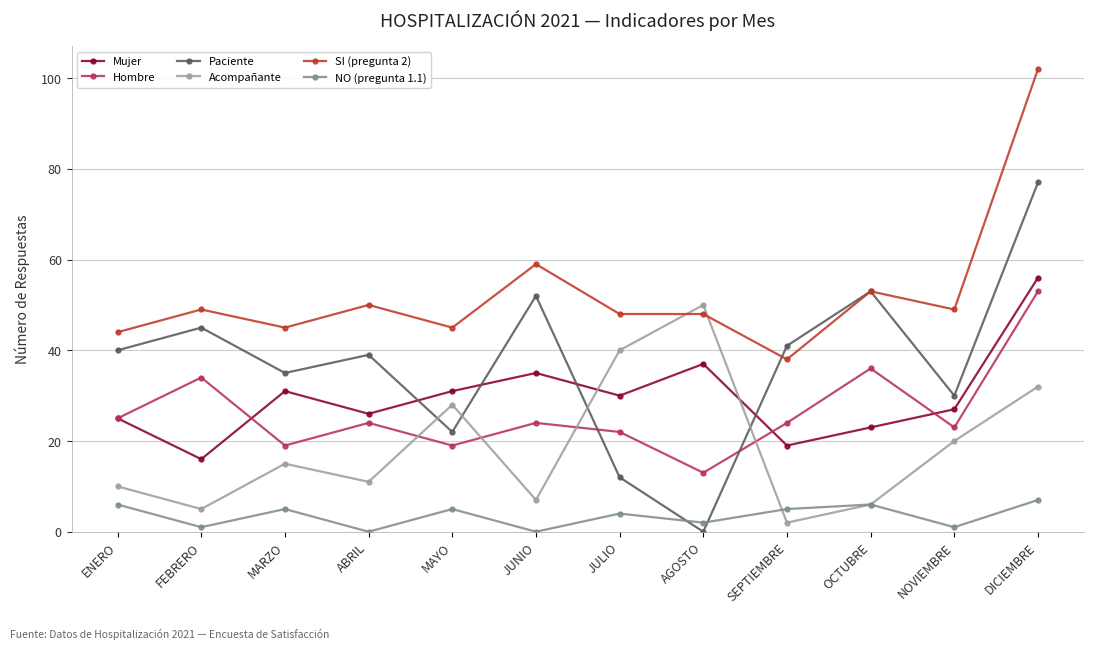

True or false: Acompañante and Hombre intersect in this chart.

True